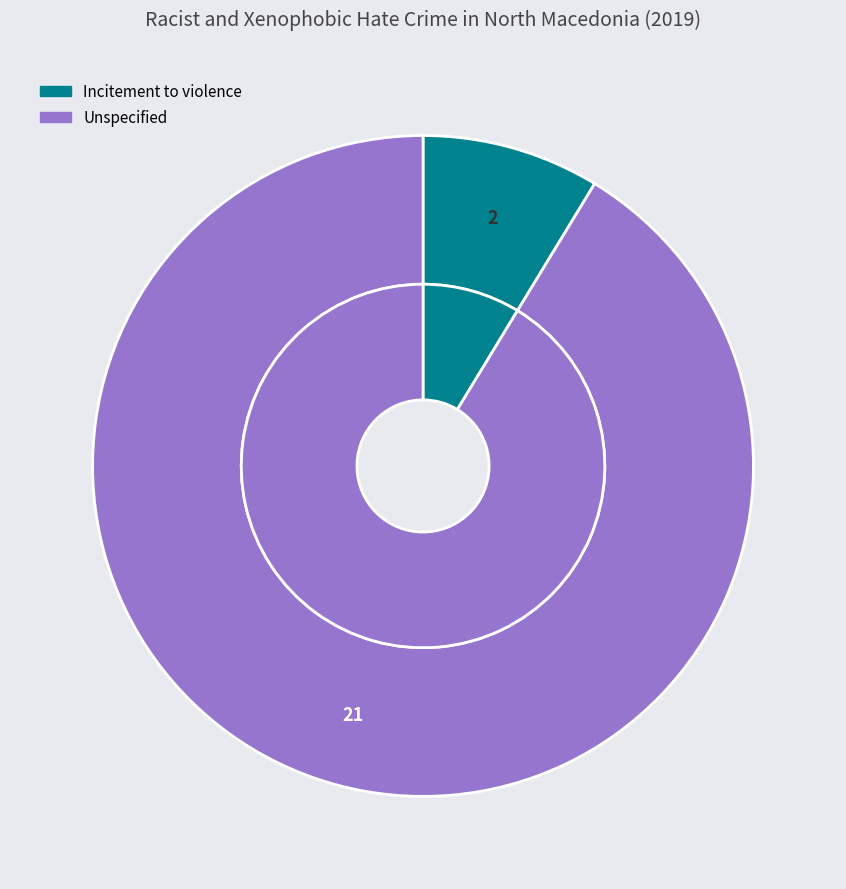

Does Incitement to violence account for over 50% of the chart?

No